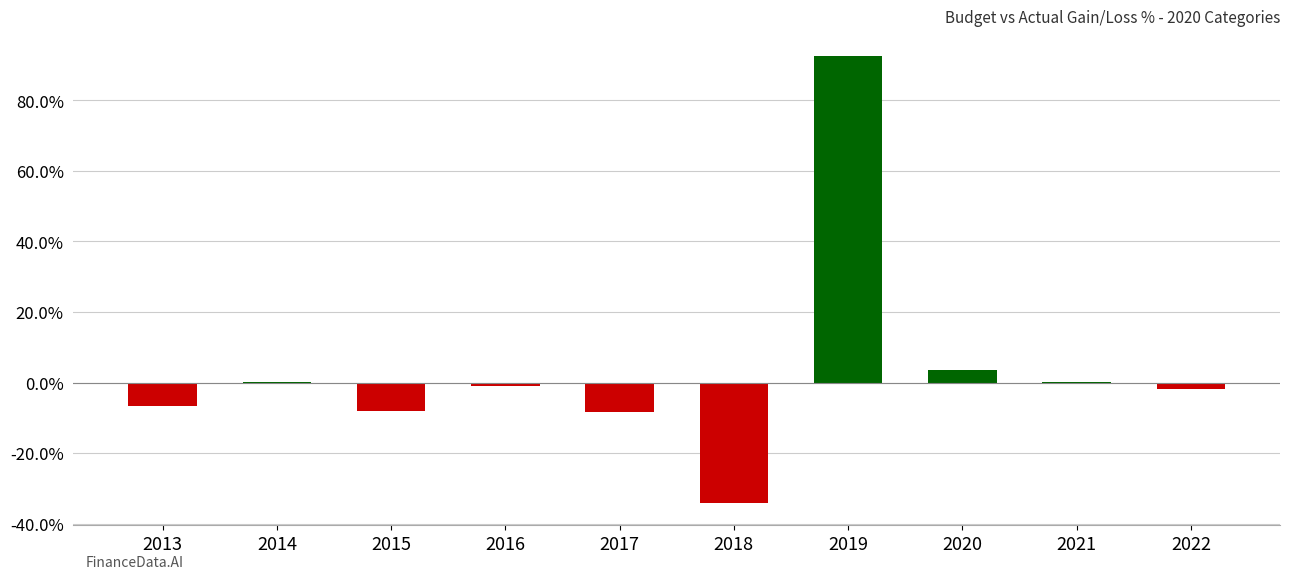

Which label corresponds to the largest value in the chart?

2019